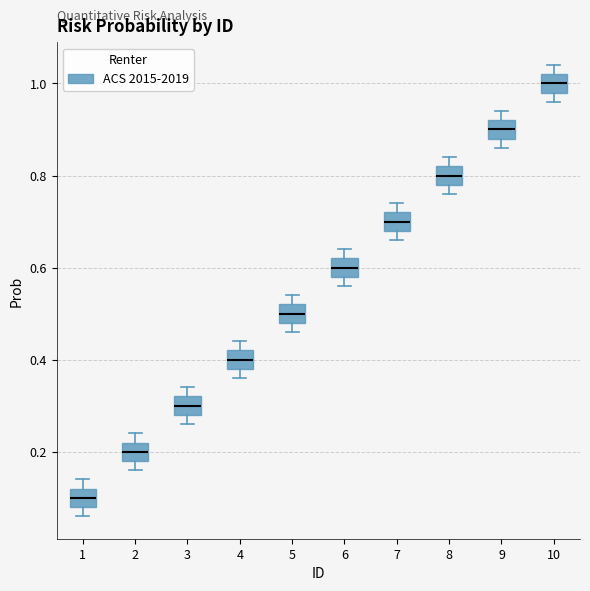

Where does the lower whisker of the box at x = 9 end on the y-axis? The values are not printed on the chart, so give them approximately, as read against the axis.

0.86